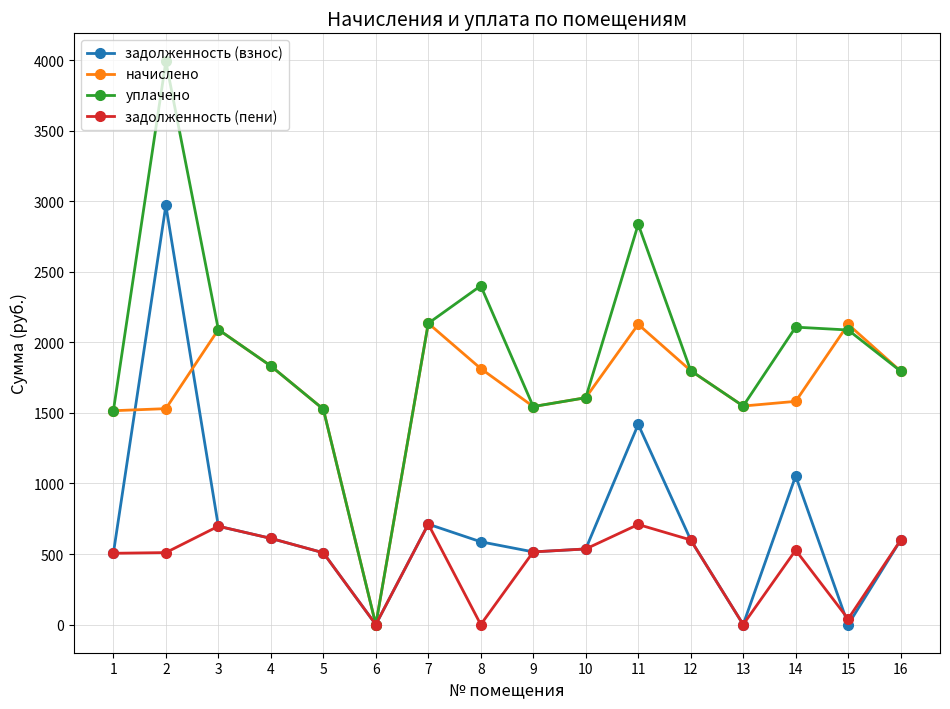

True or false: задолженность (пени) has a value of 186.1 at 16.

False